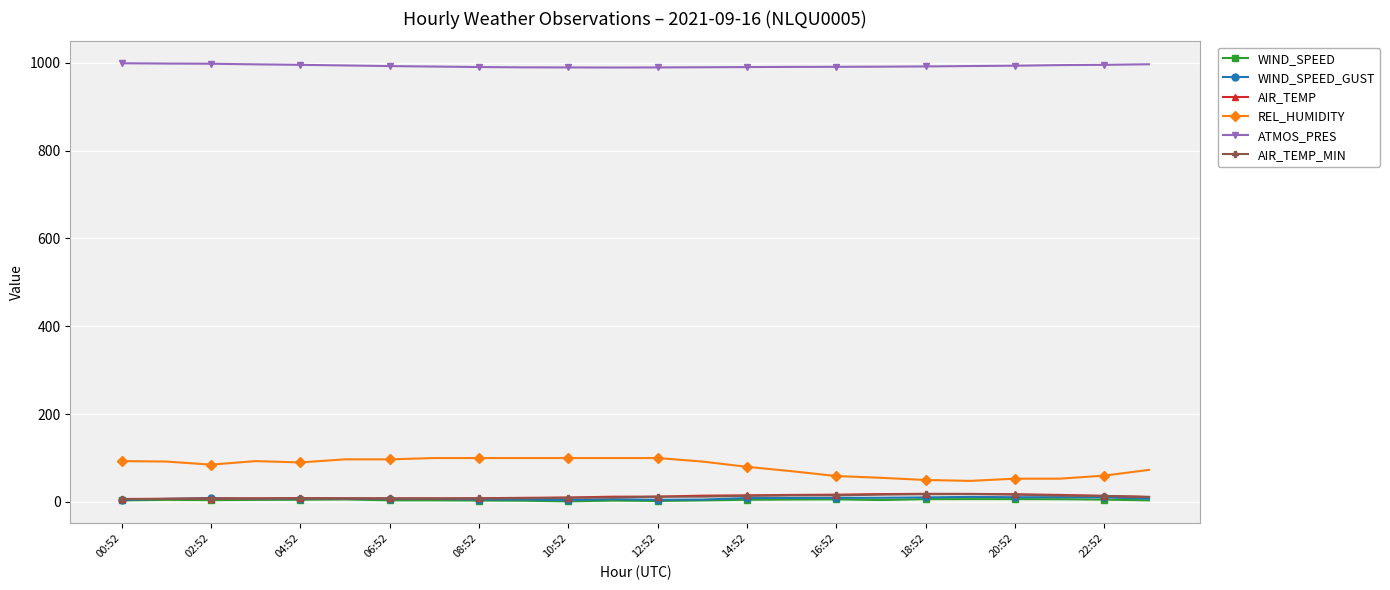

What is the maximum value shown in the chart?

998.8